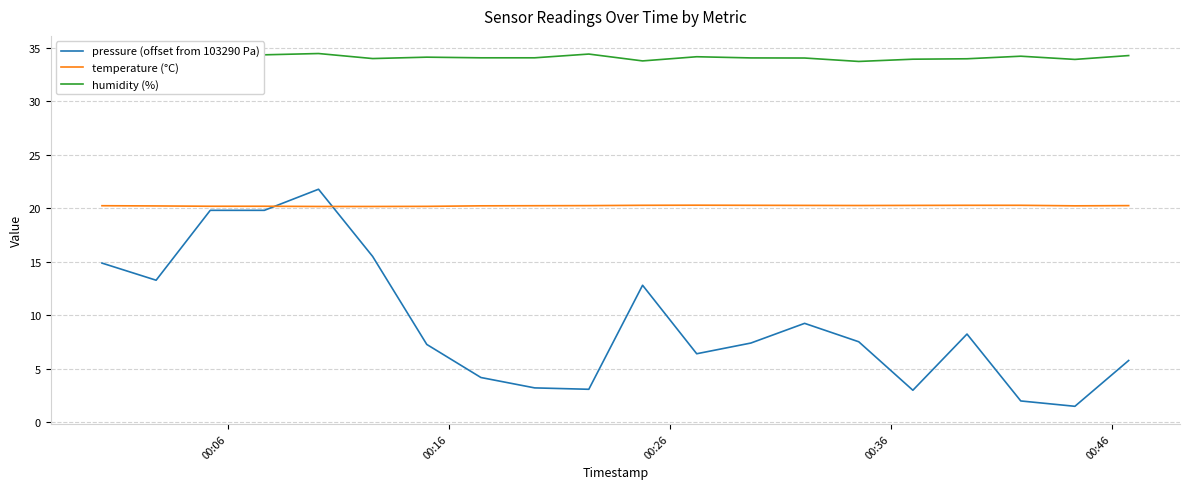

What is the difference between the second highest and minimum values in the humidity (%) series?

0.7